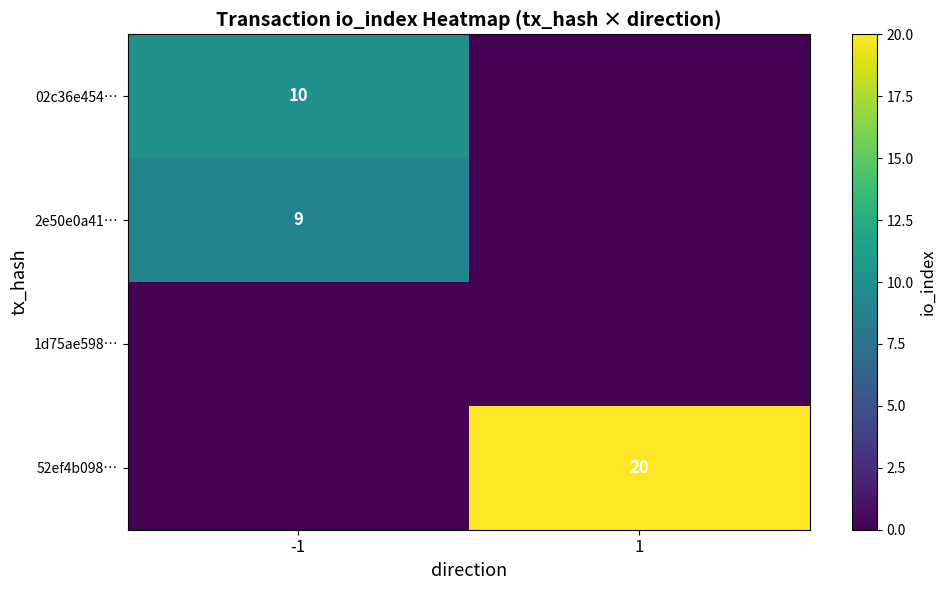

True or false: 02c36e454… has a value of 10 at -1.

True